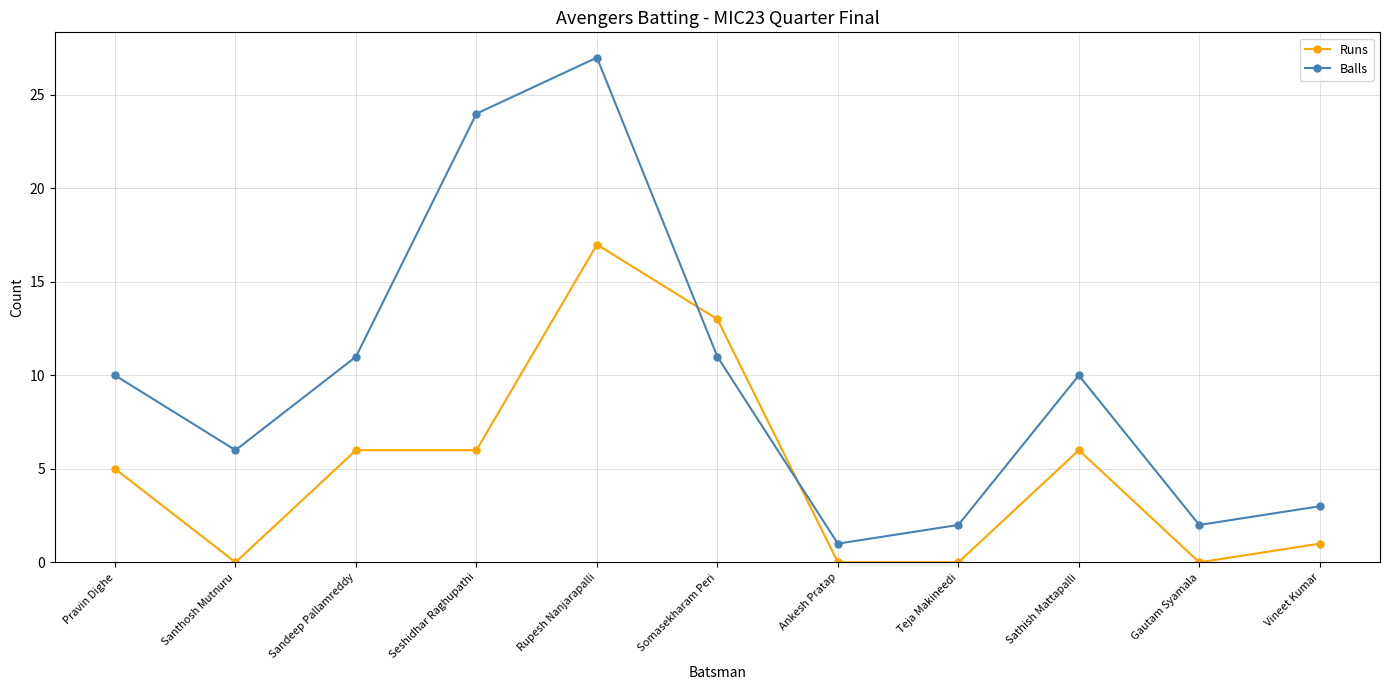

What is the difference between the highest and lowest values at Gautam Syamala?

2